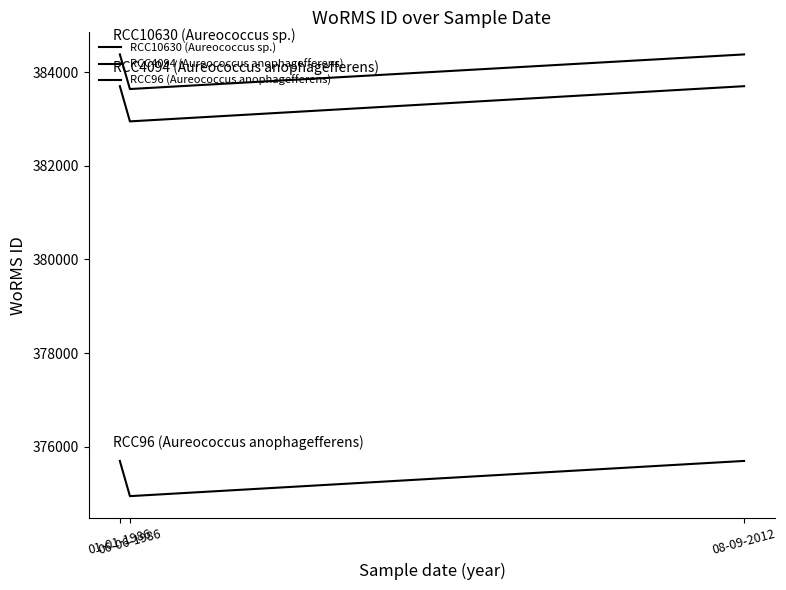

Does the chart have visible grid lines?

No